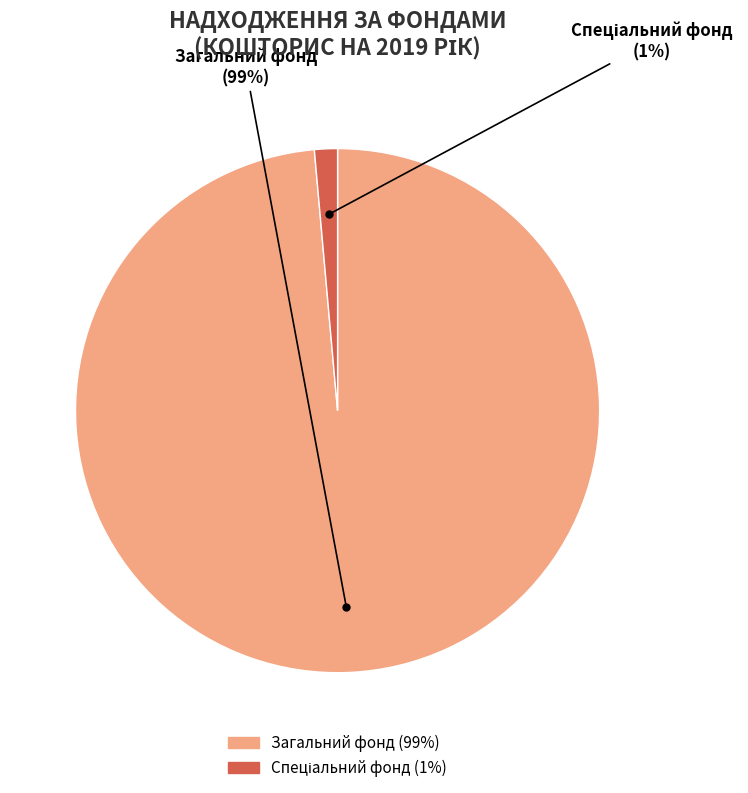

To the nearest percent, what is the average slice percentage?

50%